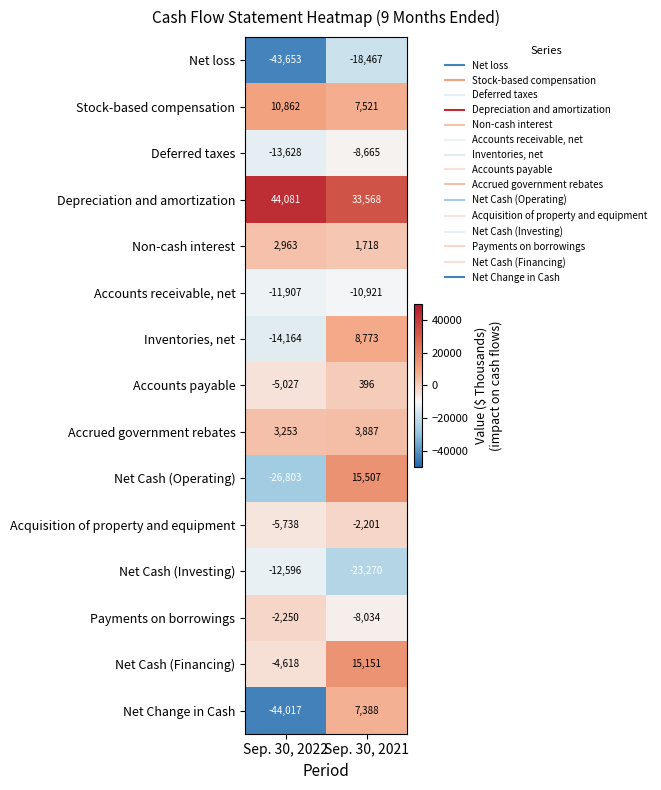

True or false: Stock-based compensation has a value of 7521 at Sep. 30, 2021.

True